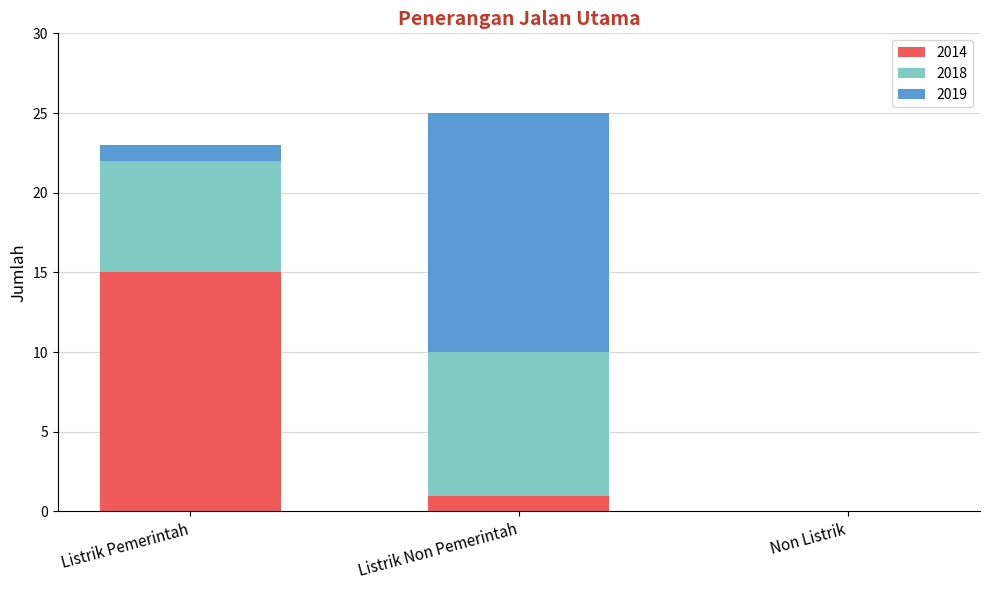

At which category is the sum across all series the highest?

Listrik Non Pemerintah